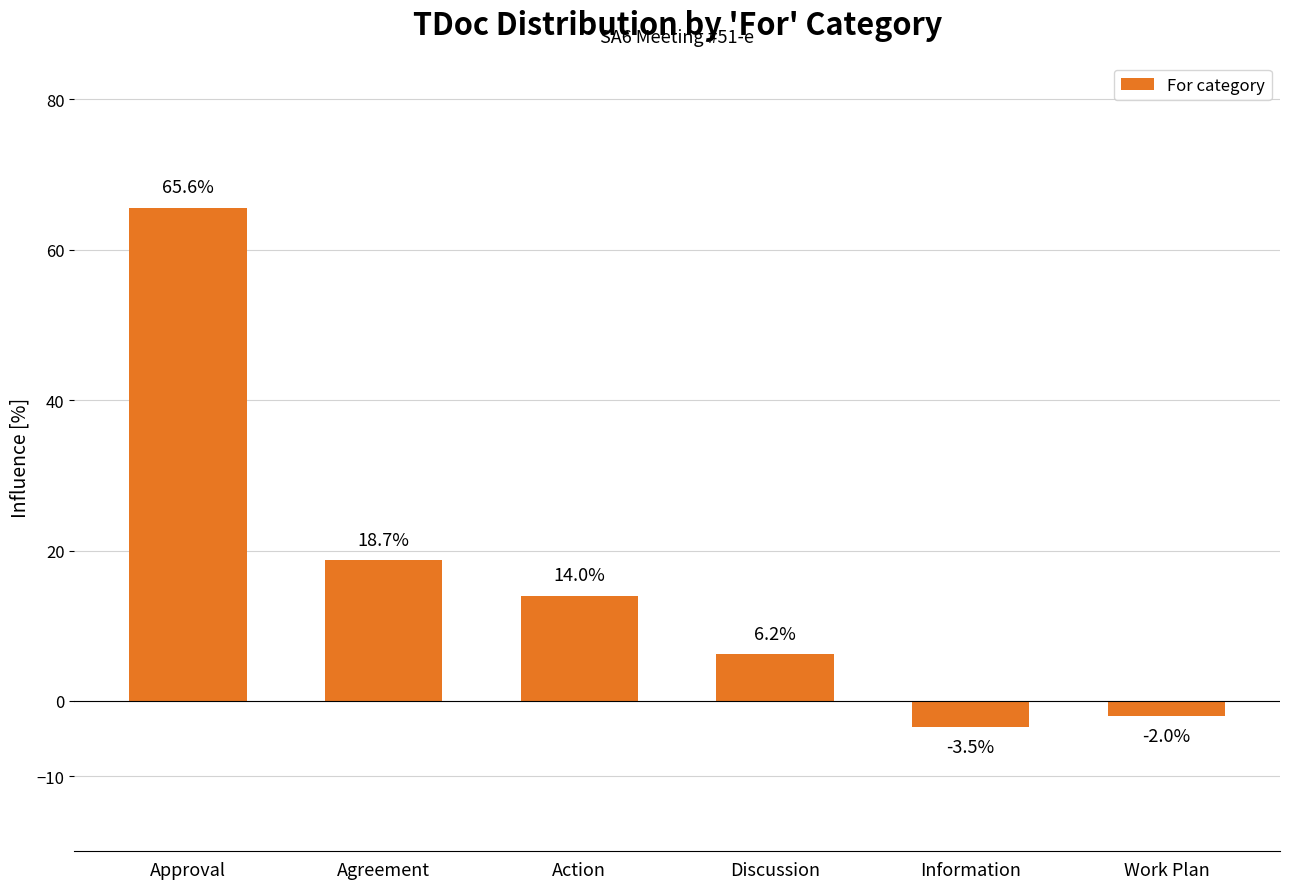

How many bars are there in total?

6